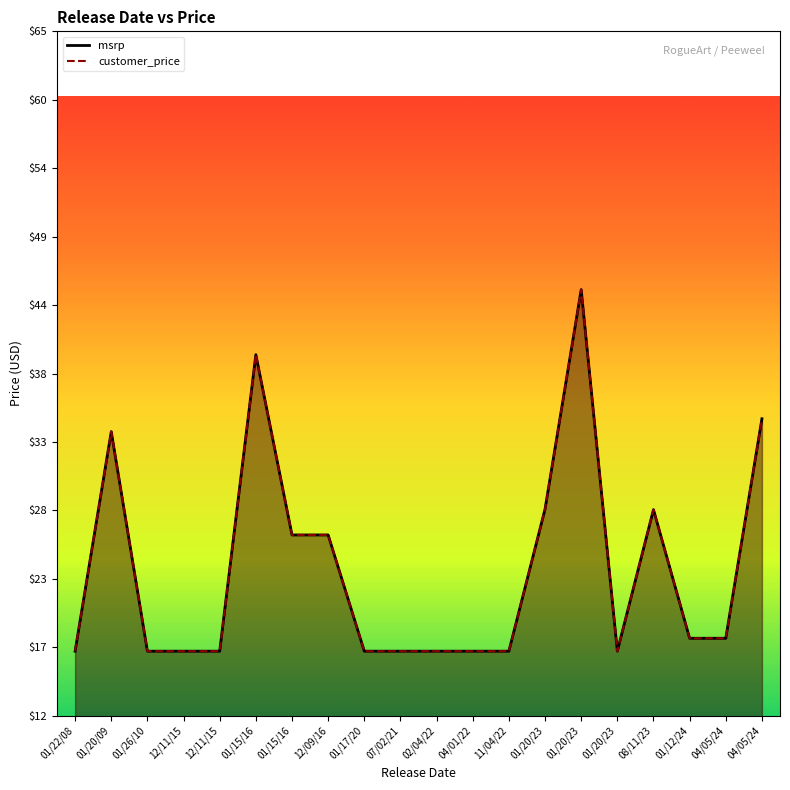

How many distinct data groups are displayed?

2